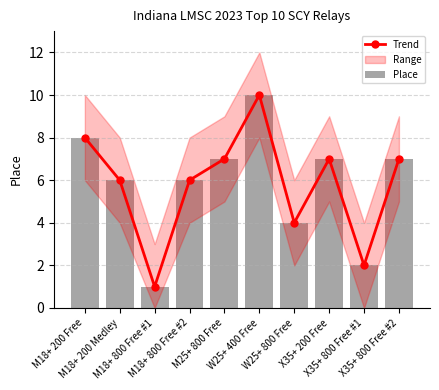

What is the label of the 6th bar from the right?

M25+ 800 Free